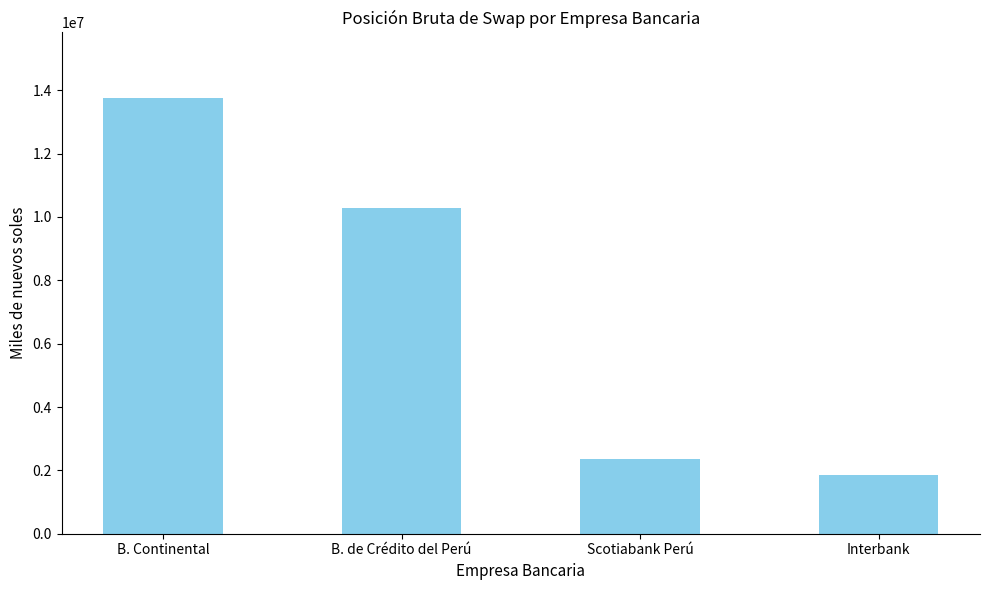

What value does the data have at B. Continental?

13761688.8